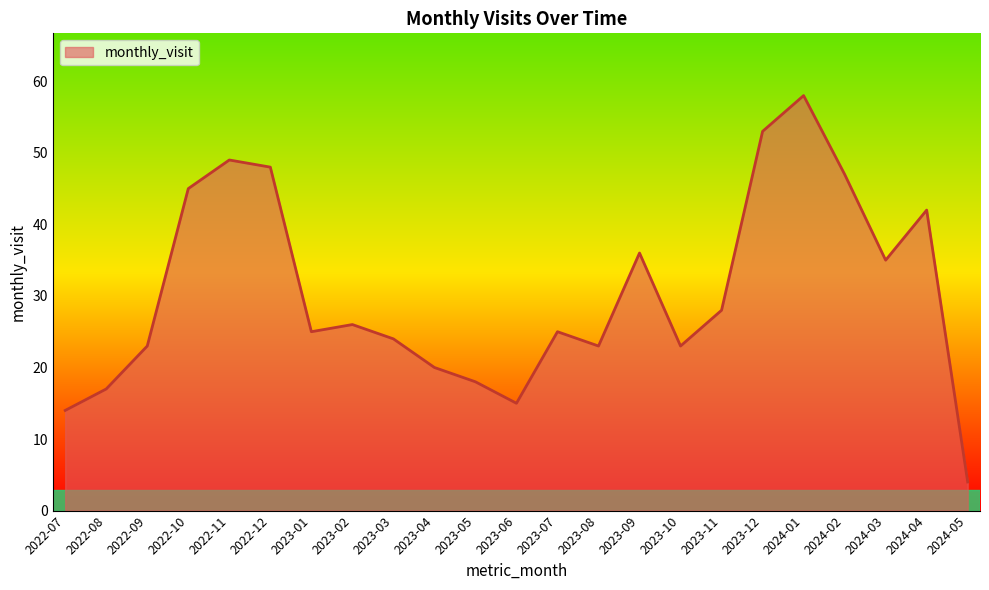

The value at 2022-12 is 32. True or false?

False